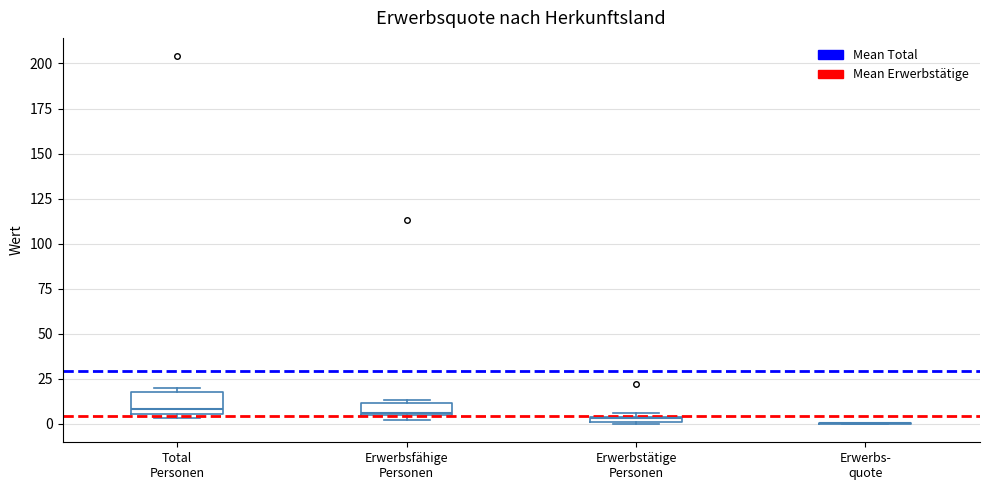

Comparing the boxes themselves (not the whiskers), which one is the tallest?

Total Personen